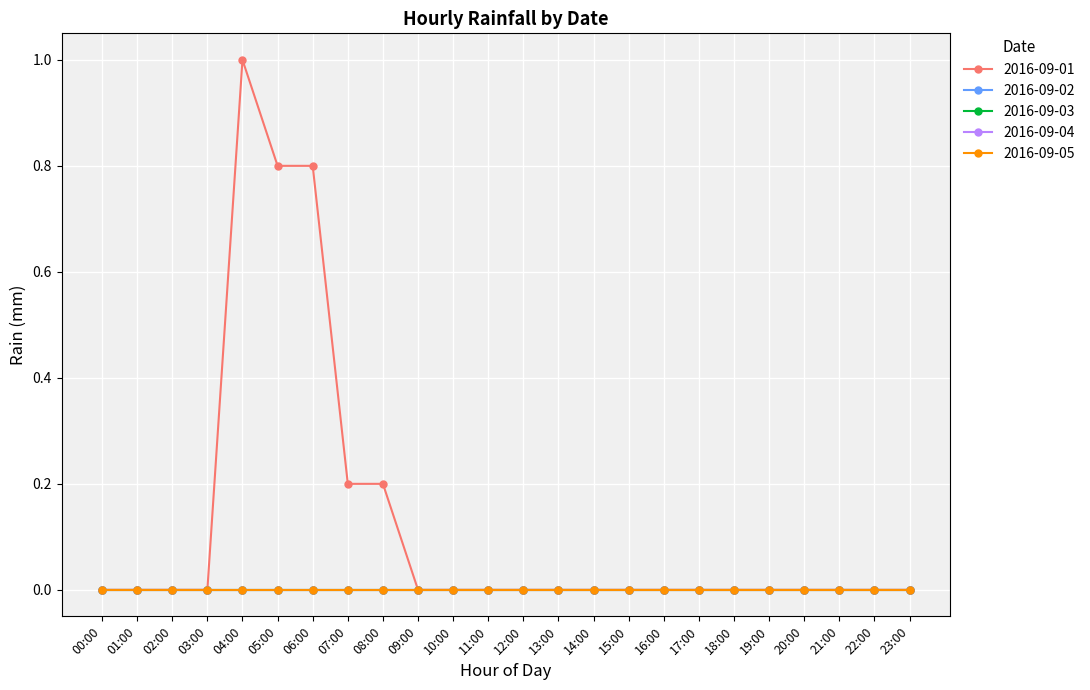

Does the chart display data point markers on the line(s)?

Yes